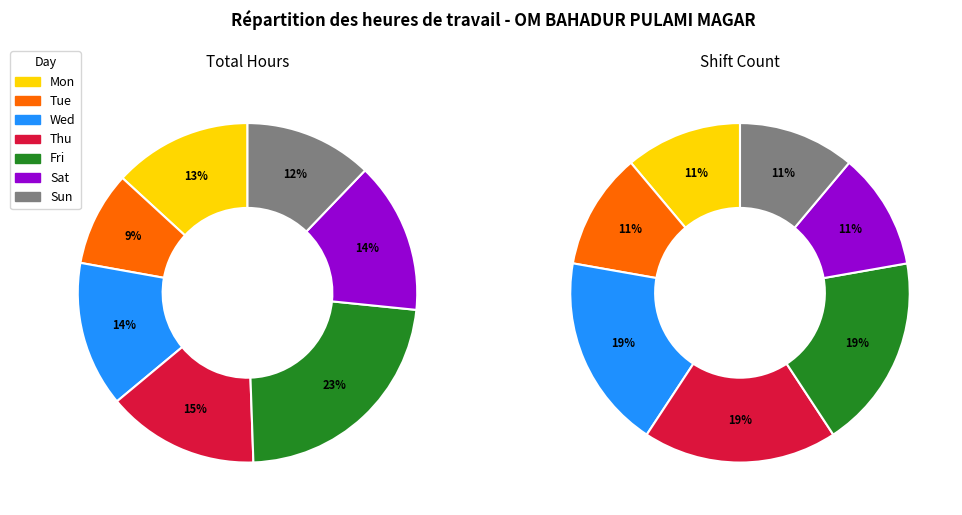

Which has a higher value, 19 or 13?

19